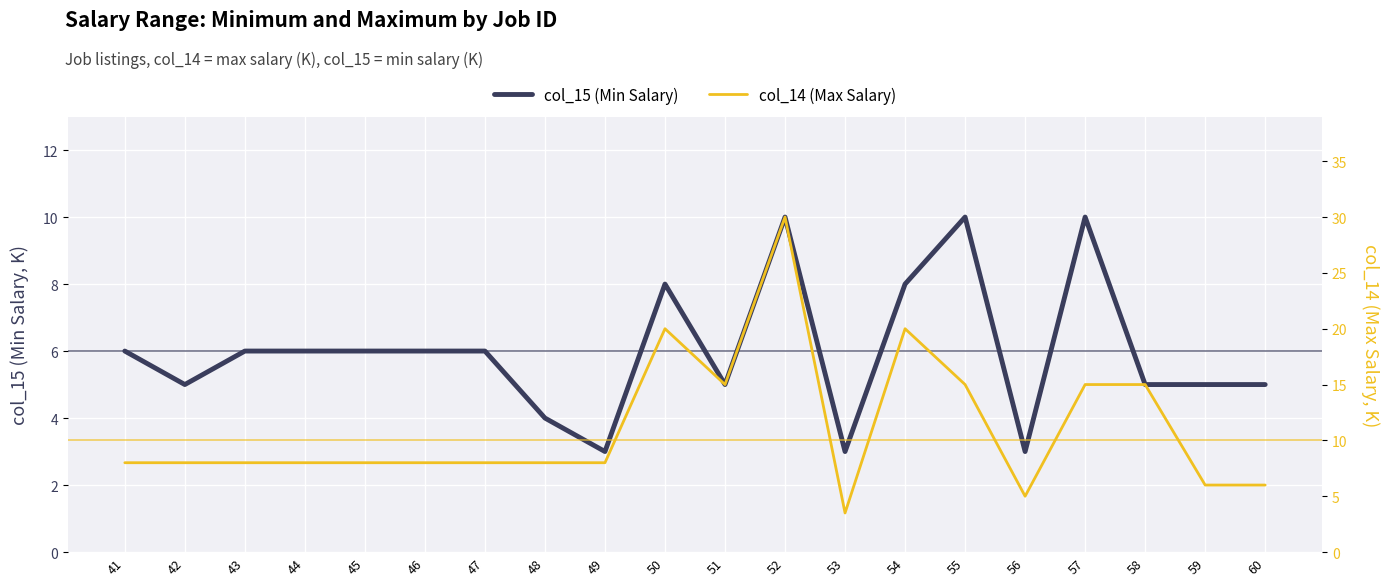

What is the value of the col_14 (Max Salary) point at the 9th from the left?

8.0